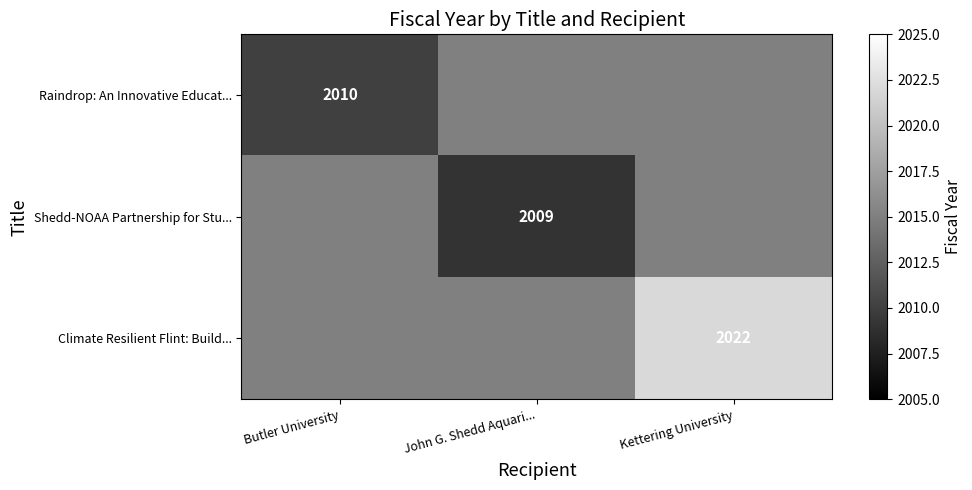

Which has a higher value, Butler University or John G. Shedd Aquari...?

John G. Shedd Aquari...